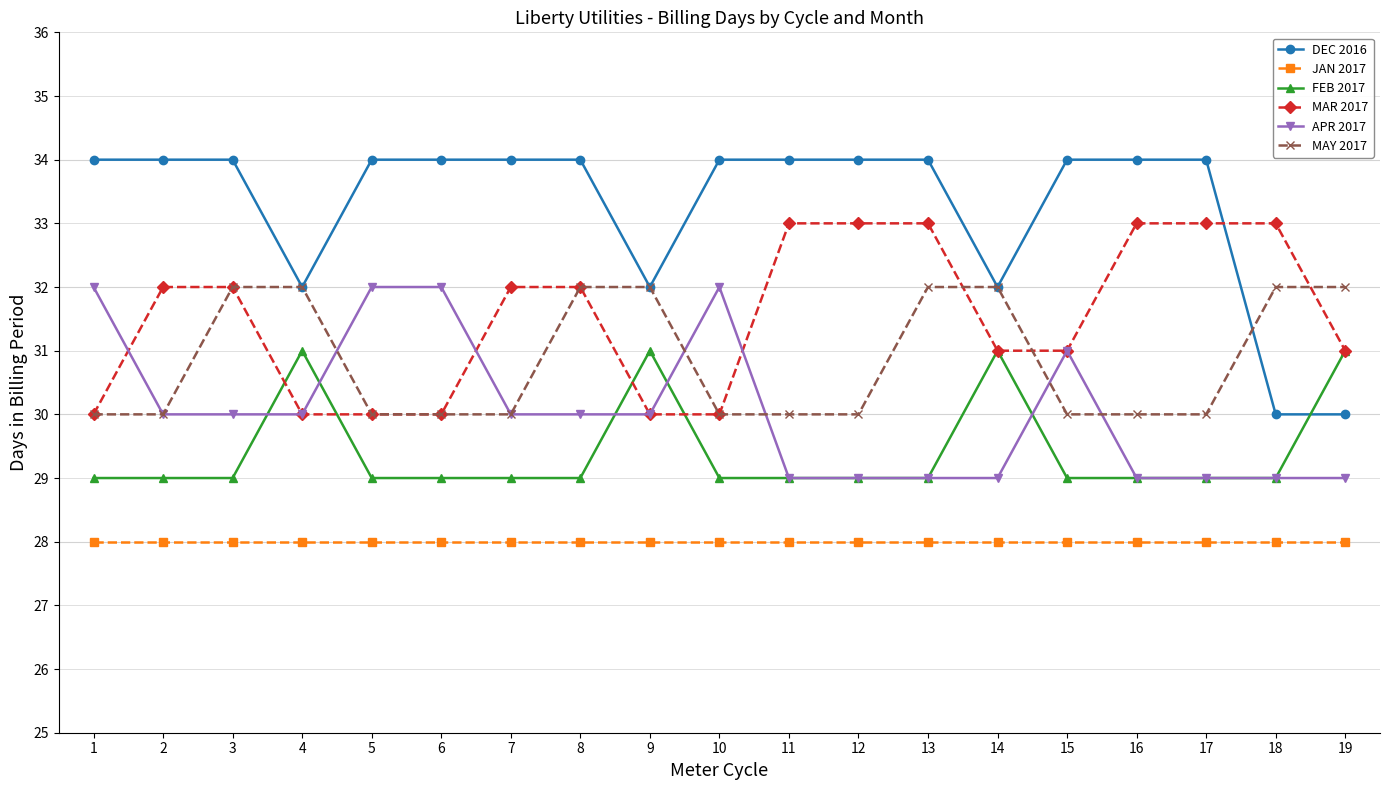

What is the value of the APR 2017 point at the 18th from the left?

29